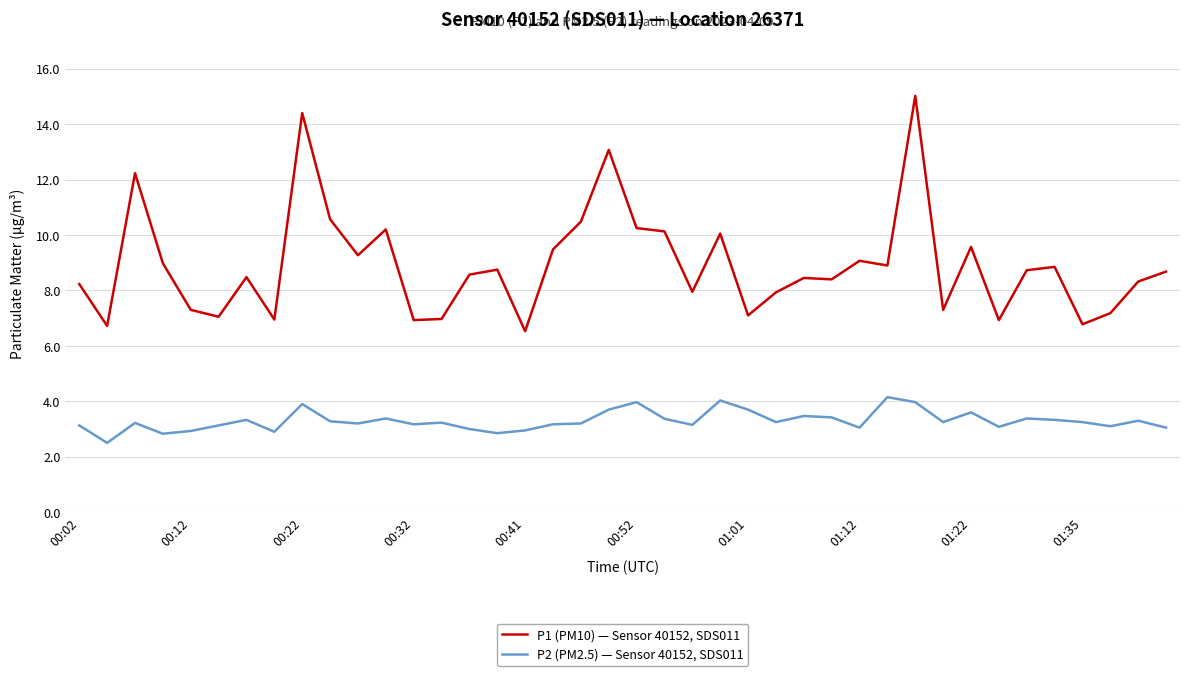

What is the smallest value displayed?

2.5